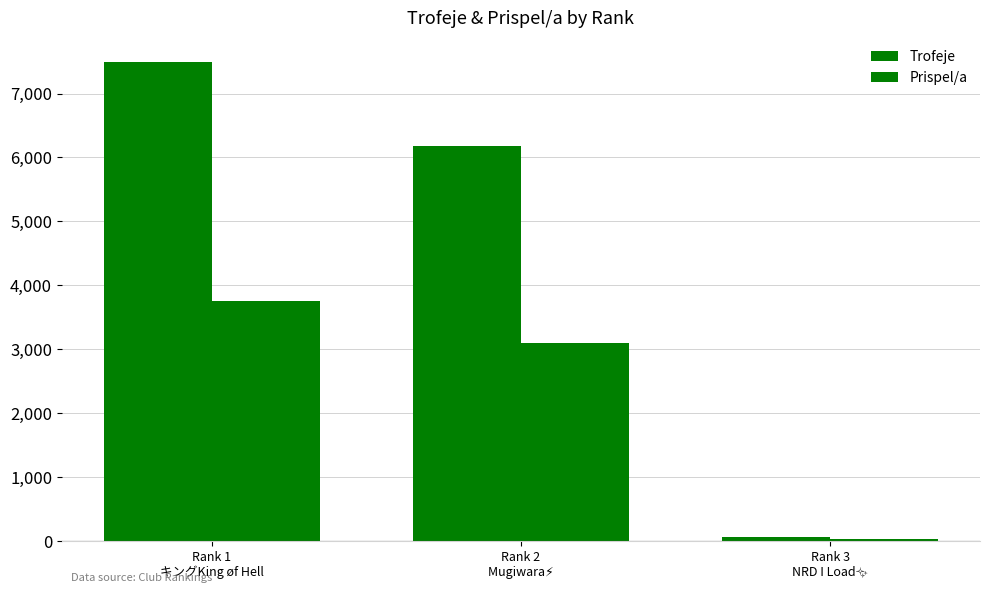

Count the number of data series in this chart.

2